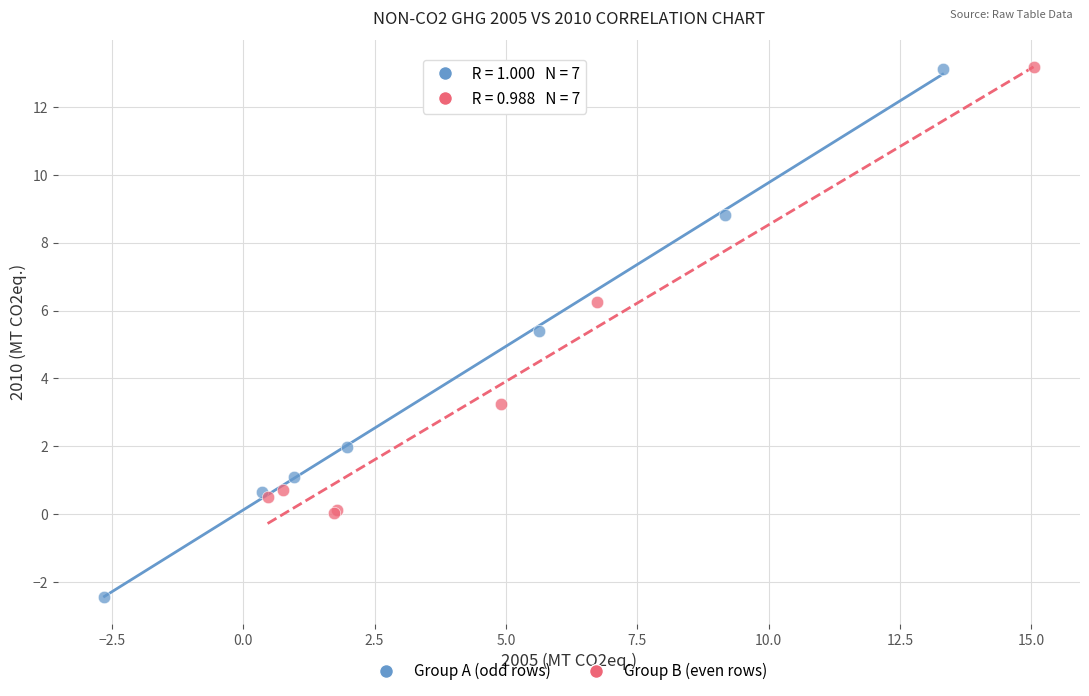

Which series contains the lowest Y value?

Group A (odd rows)